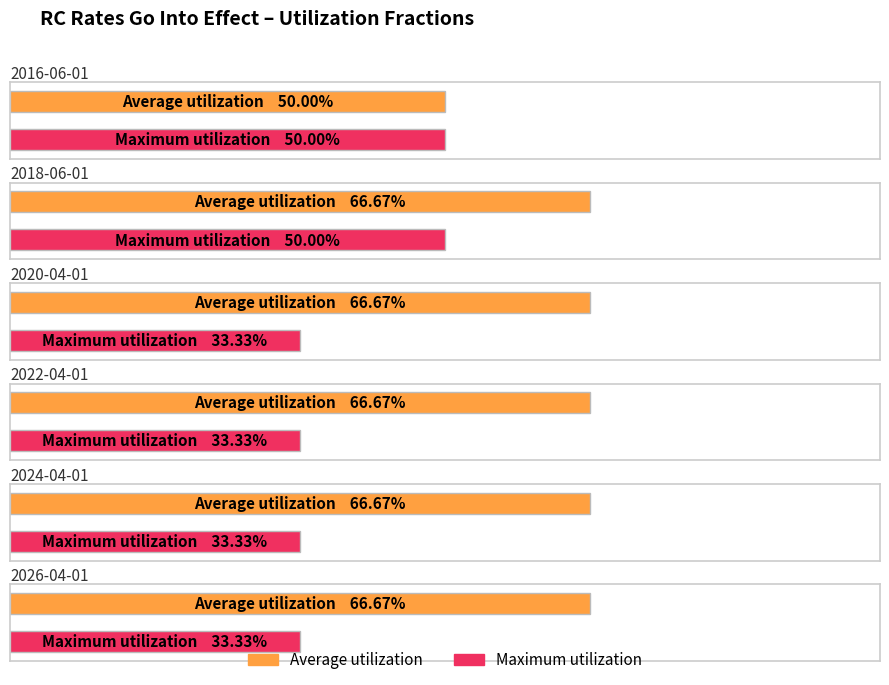

What is the sum of the Maximum utilization values at 2024-04-01 and 2018-06-01?

0.8